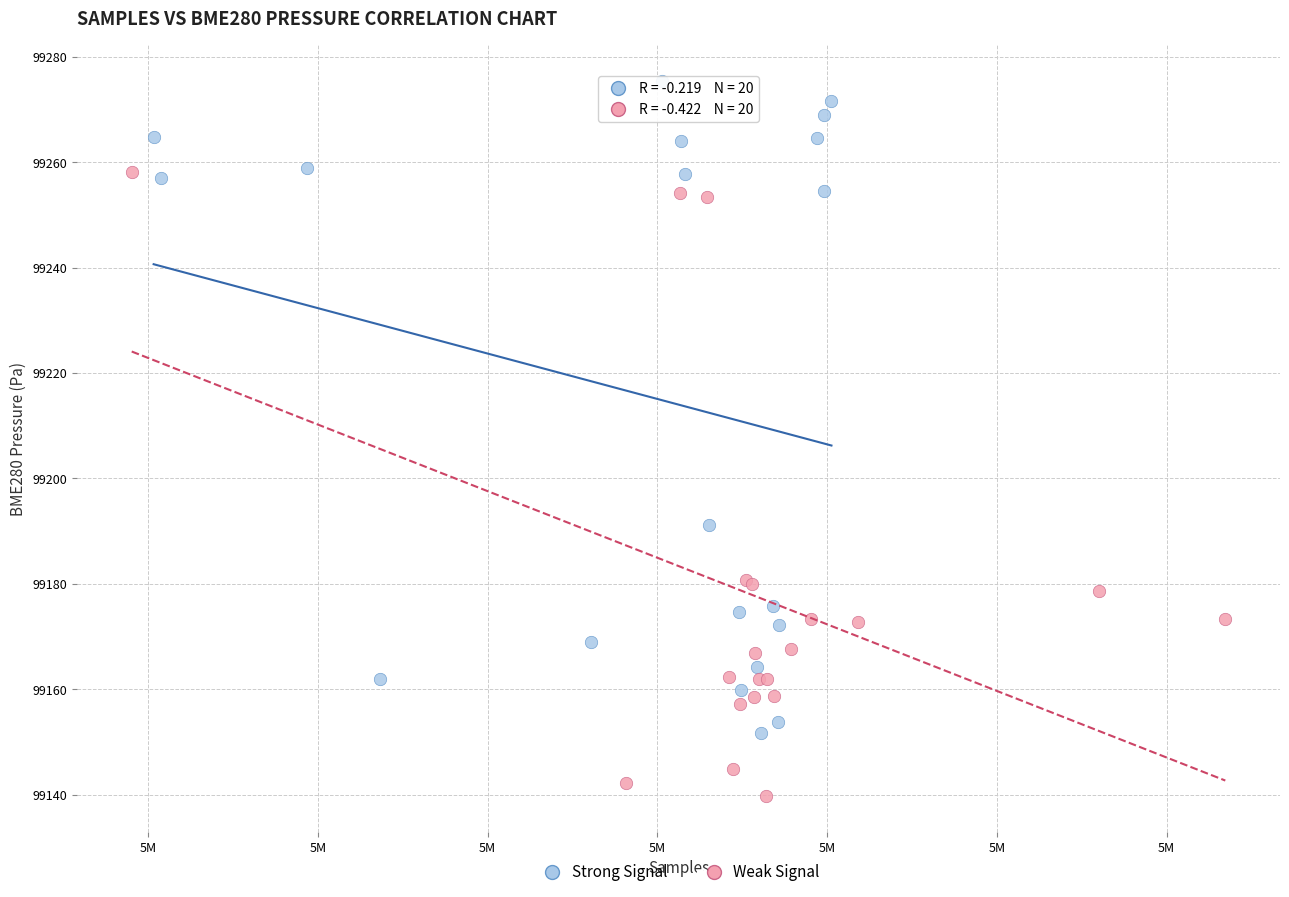

Which series contains the lowest Y value?

Weak Signal